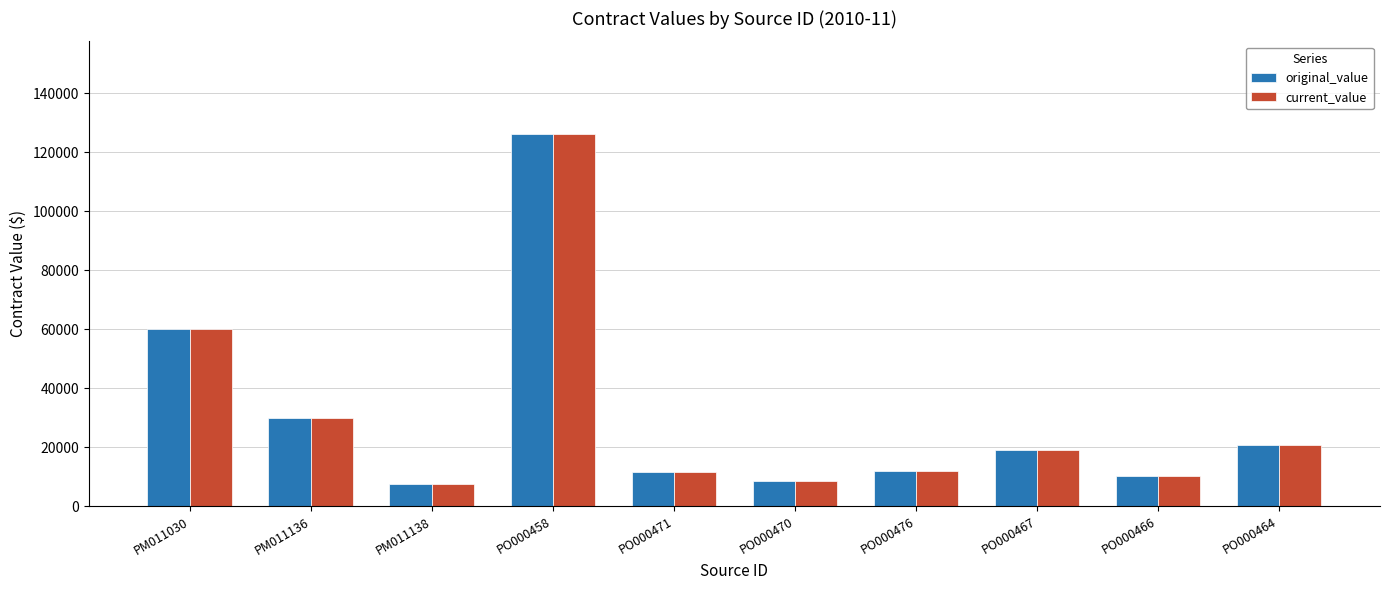

What is the maximum value shown in the chart?

126000.0